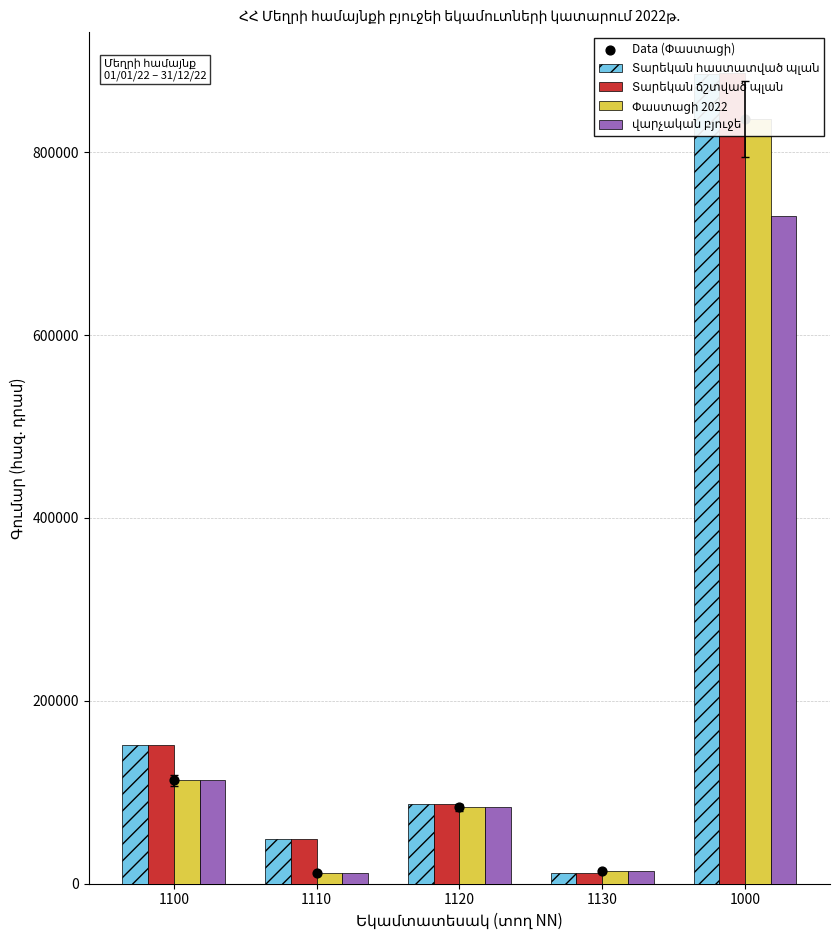

Which series has the largest Y range (max minus min)?

Տարեկան ճշտված պլան